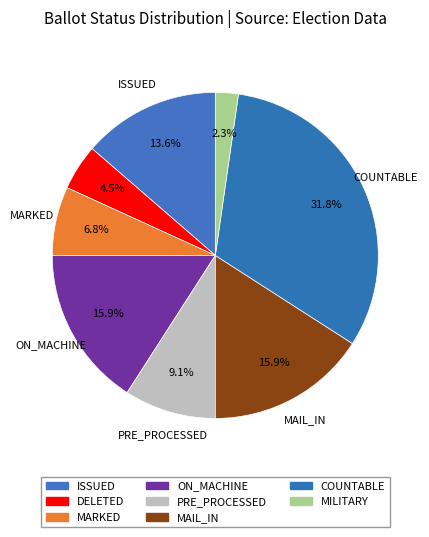

What is the largest slice in the pie chart?

COUNTABLE